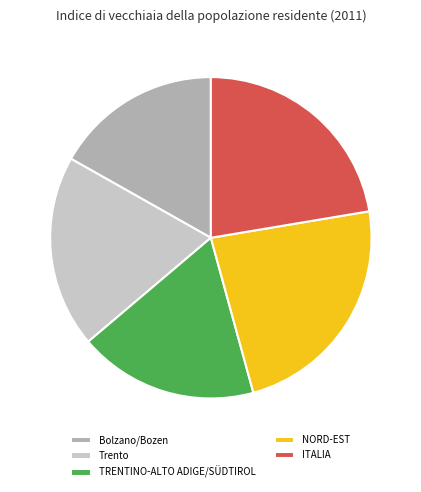

Is it true that ITALIA is 22% of the pie?

True